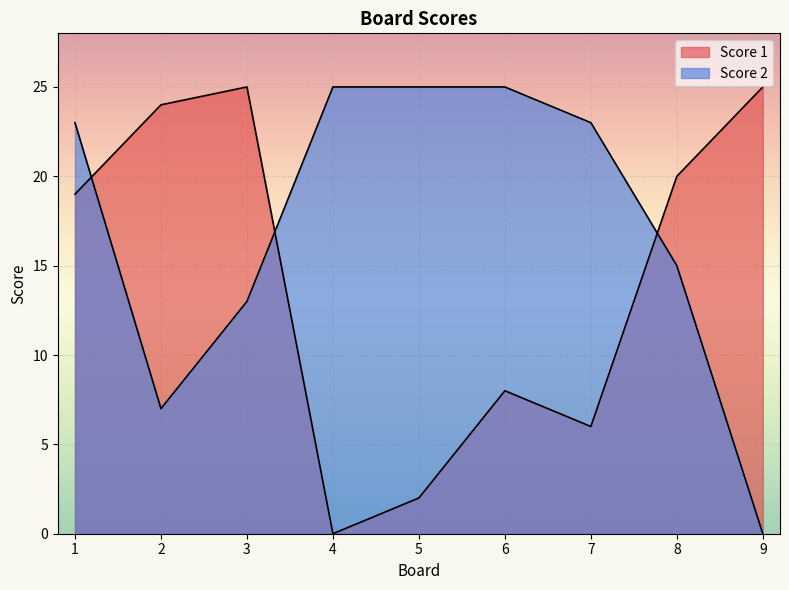

Where does the Score 1 series first go above 19?

2